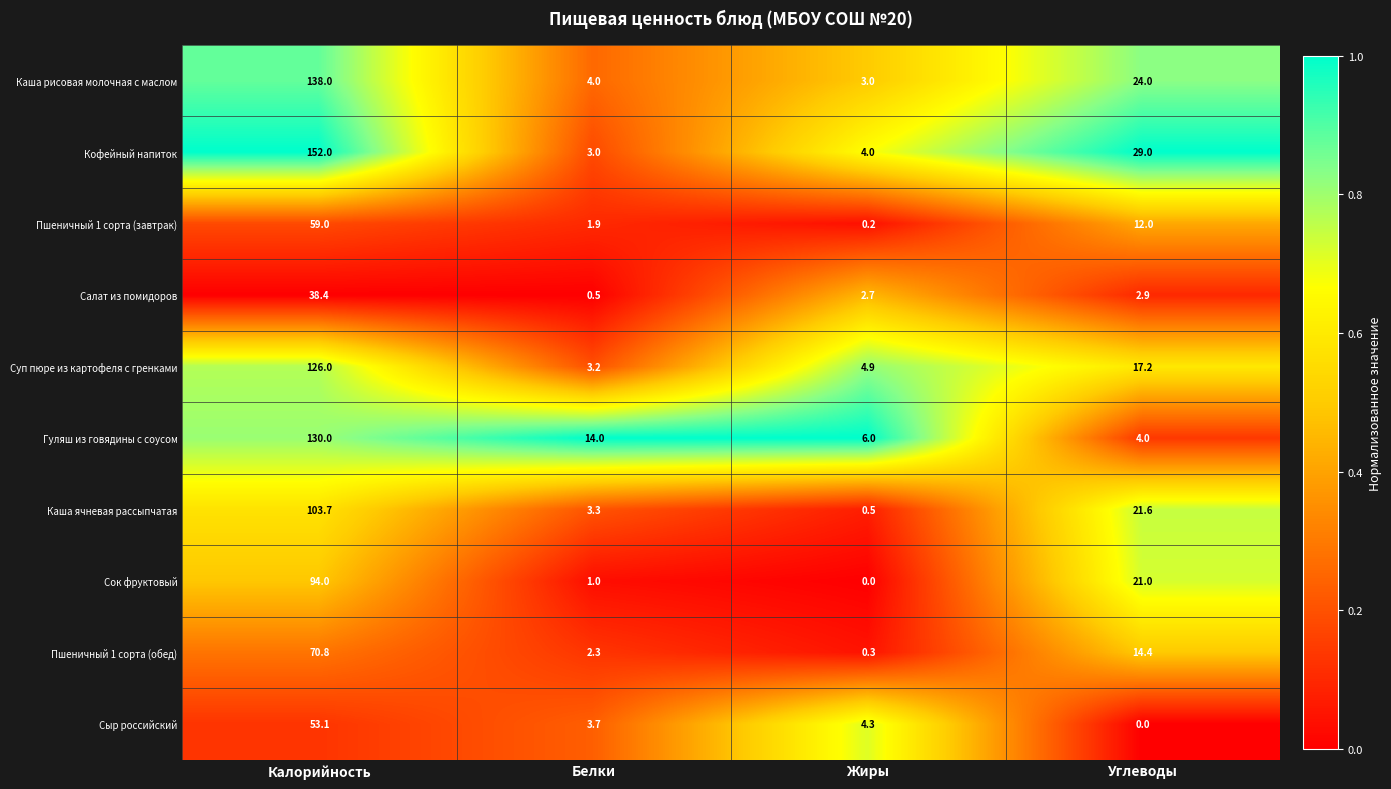

At which label is Каша ячневая рассыпчатая closest to 52?

Углеводы